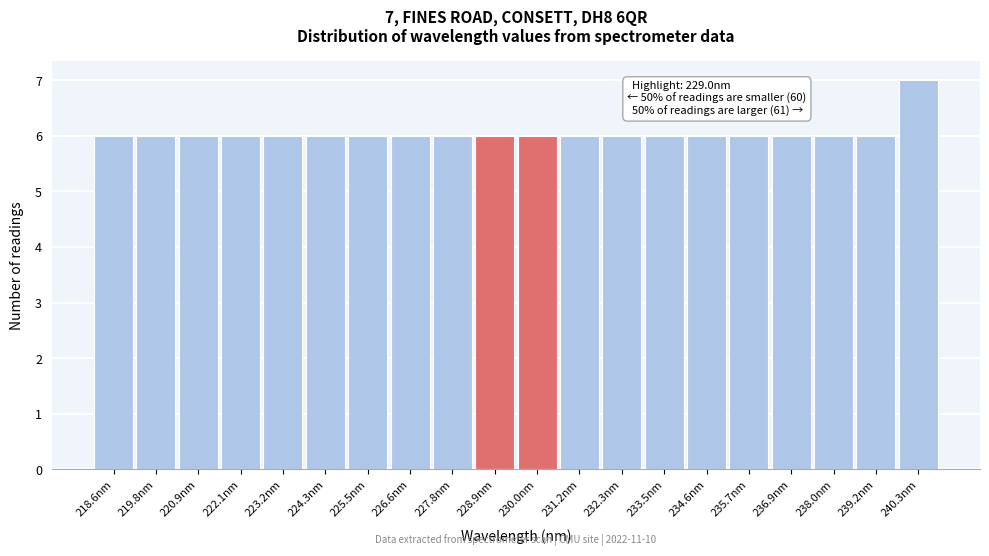

Over which range of the x-axis is the bar tallest?

239.8 to 240.8